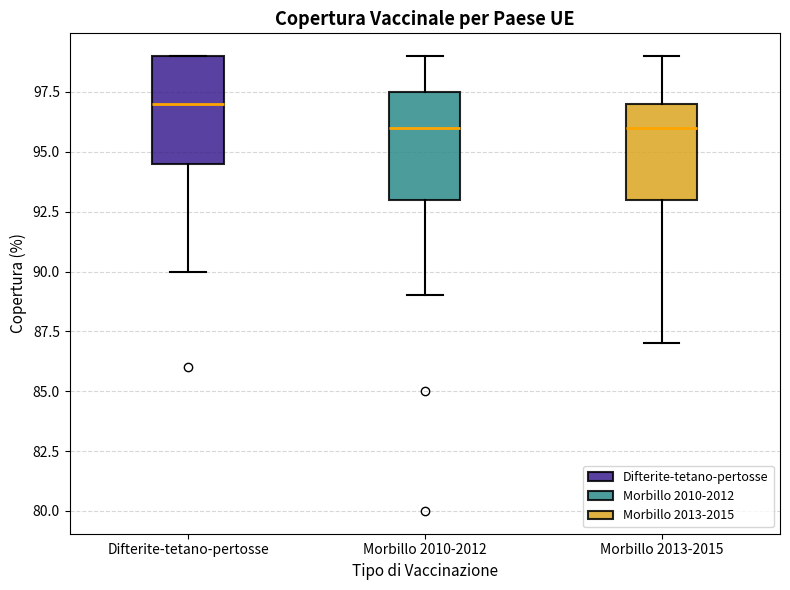

Reading left to right, read every box against the y-axis: the position of its median line, the range the box covers, and the ends of its whiskers. The values are not printed on the chart, so give them approximately, as read against the axis.

Difterite-tetano-pertosse: median 97.0, box 94.5 to 99.0, whiskers 90.0 to 99.0
Morbillo 2010-2012: median 96.0, box 93.0 to 97.5, whiskers 89.0 to 99.0
Morbillo 2013-2015: median 96.0, box 93.0 to 97.0, whiskers 87.0 to 99.0